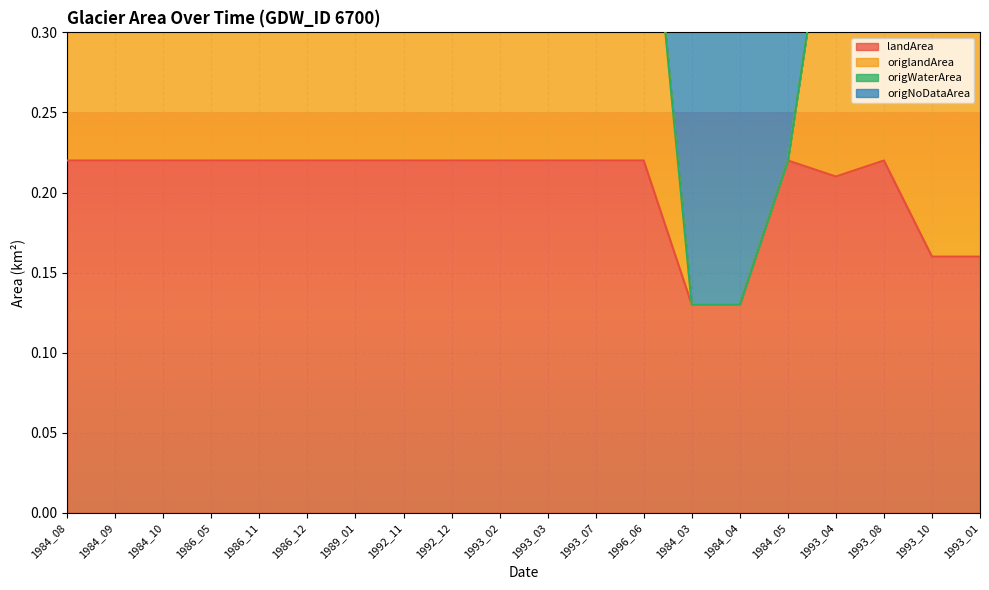

What is the label of the 19th point from the right?

1984_09